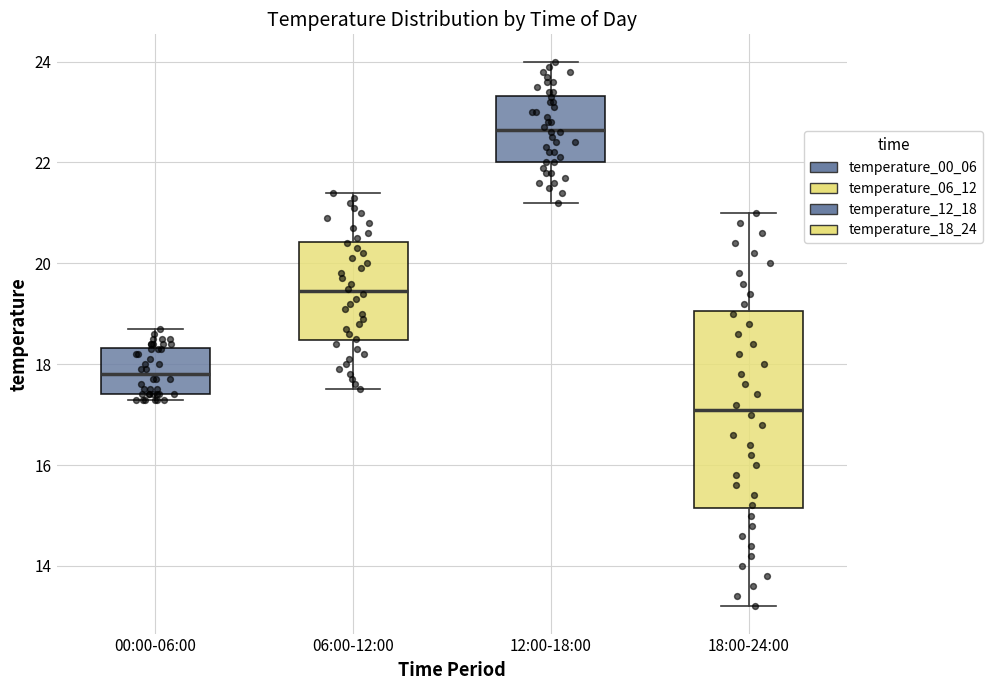

Reading left to right, read every box against the y-axis: the position of its median line, the range the box covers, and the ends of its whiskers. The values are not printed on the chart, so give them approximately, as read against the axis.

00:00-06:00: median 17.8, box 17.4 to 18.4, whiskers 17.4 (just below the box's lower edge) to 18.8
06:00-12:00: median 19.4, box 18.4 to 20.4, whiskers 17.6 to 21.4
12:00-18:00: median 22.6, box 22.0 to 23.4, whiskers 21.2 to 24.0
18:00-24:00: median 17.2, box 15.2 to 19.0, whiskers 13.2 to 21.0